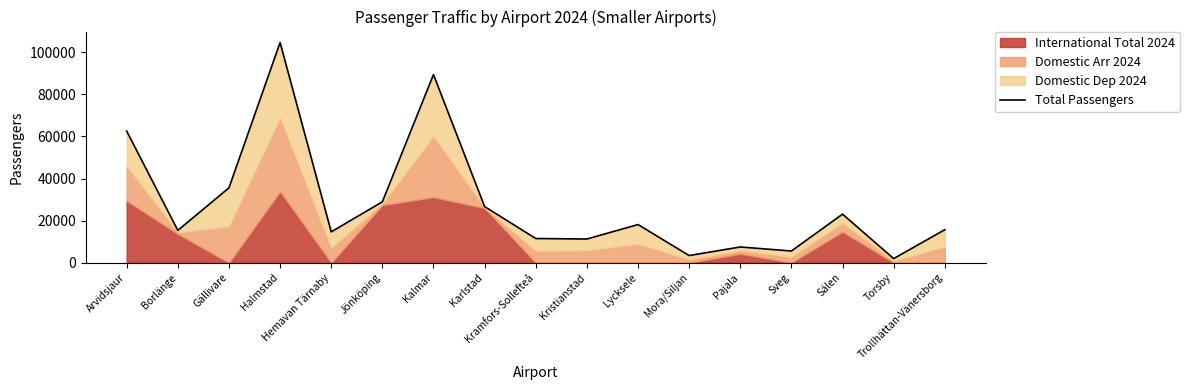

What is the label of the 7th point from the left?

Kalmar